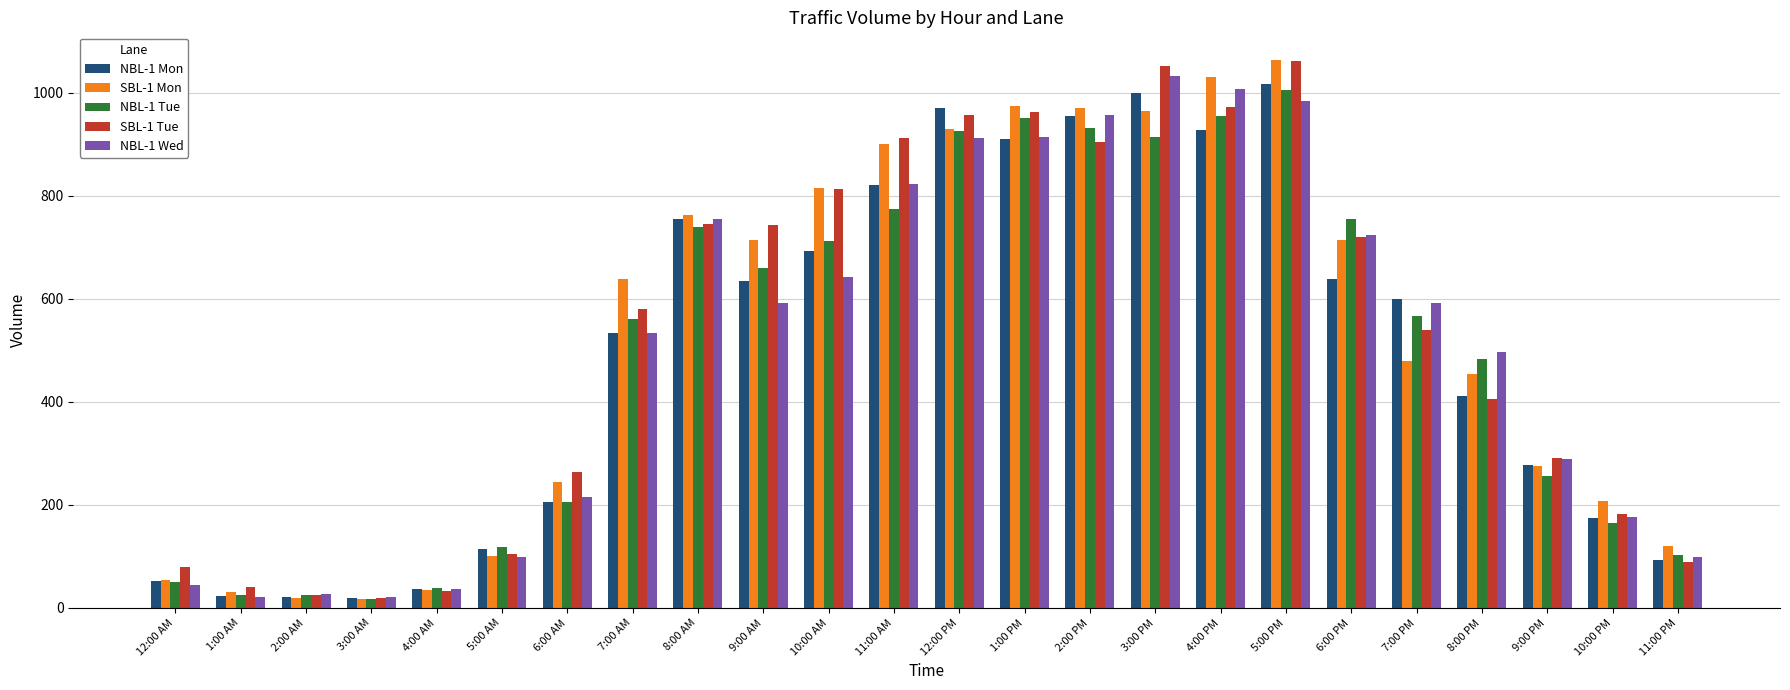

How many distinct data groups are displayed?

5